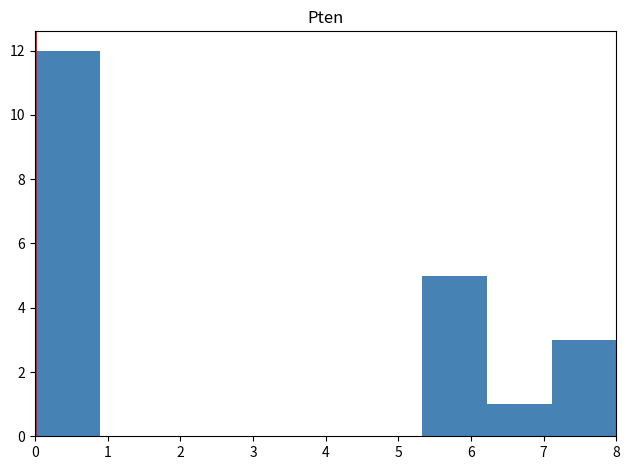

How tall is the bar that spans 5.3 to 6.2 on the x-axis? Neither the bar edges nor the heights are printed on the chart, so give them approximately, as read against the axes.

5